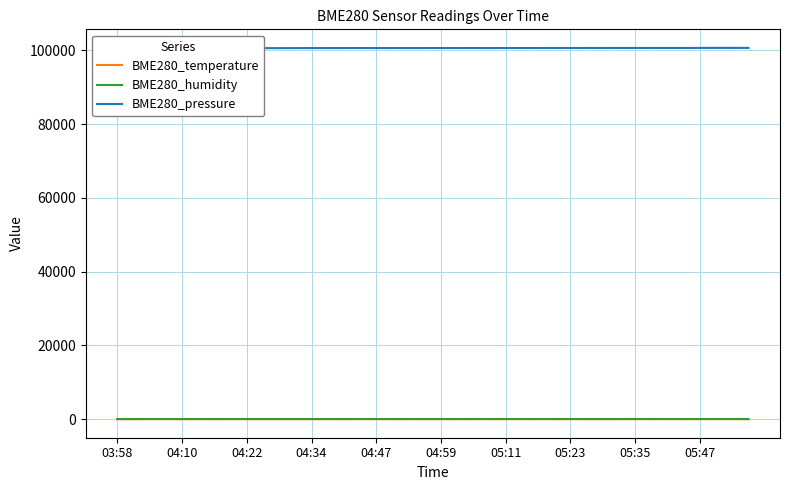

Which series has the widest spread of values?

BME280_pressure